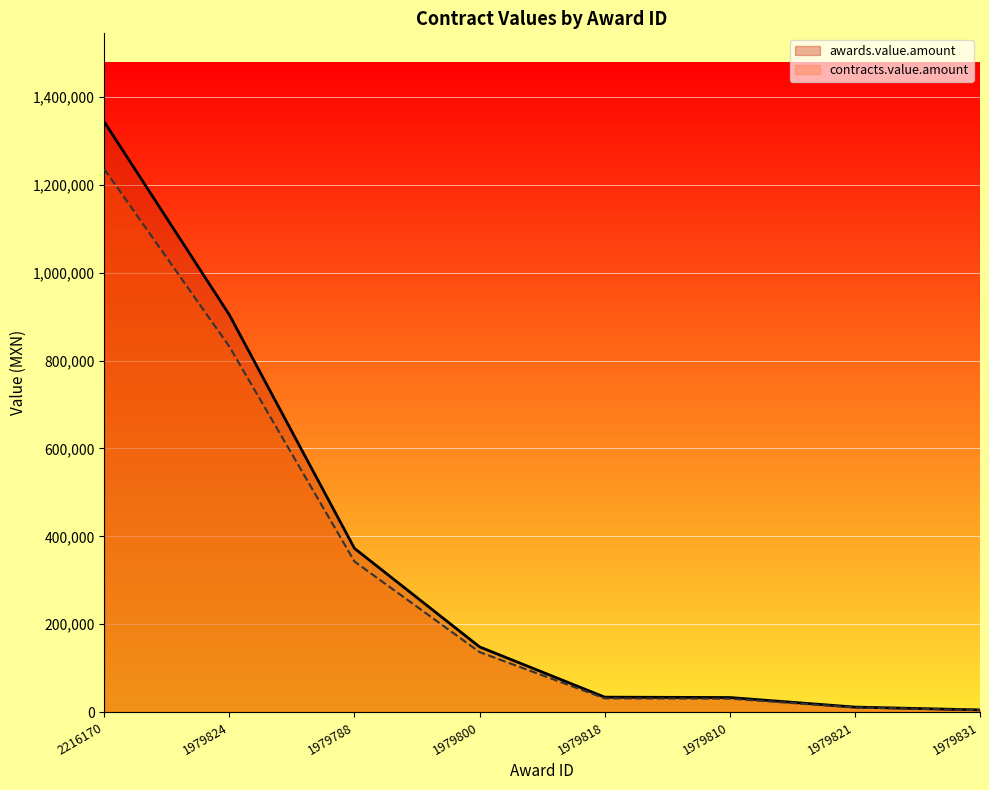

Which category has the lowest value in the awards.value.amount series?

1979831